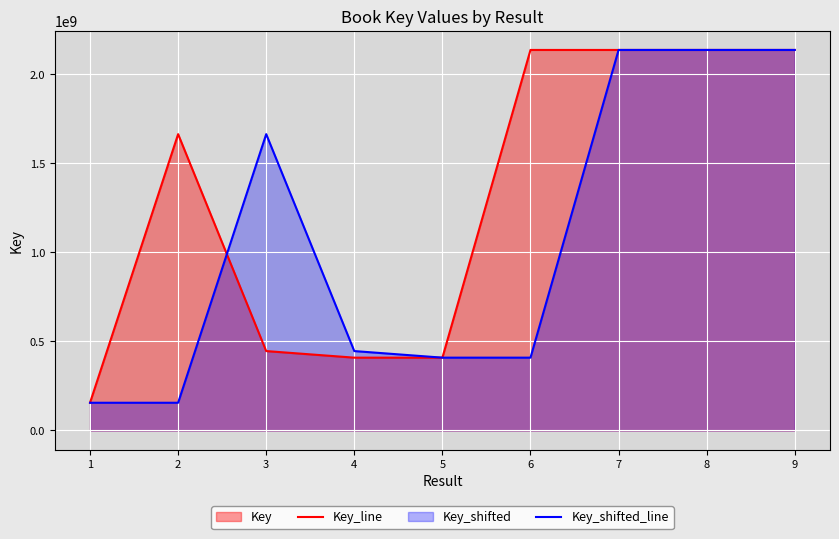

Reading right to left, transcribe all the data shown in this chart.

Key_line: 9=2137652065	8=2137688753	7=2137673375	6=2137673385	5=409165933	4=409166390	3=446131616	2=1664728257	1=155826595
Key_shifted_line: 9=2137688753	8=2137673375	7=2137673385	6=409165933	5=409166390	4=446131616	3=1664728257	2=155826595	1=155826595